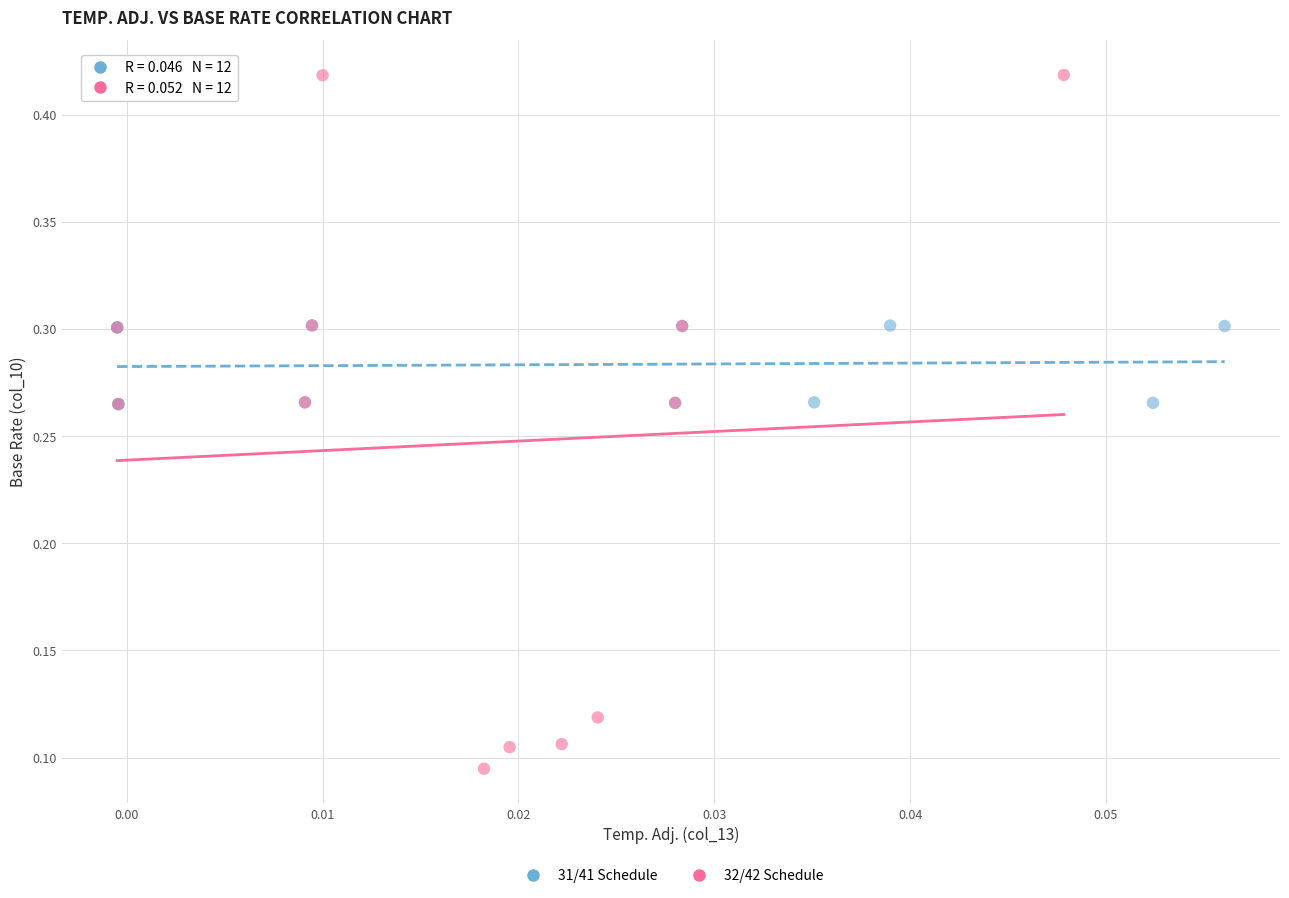

Which series has the largest Y range (max minus min)?

32/42 Schedule